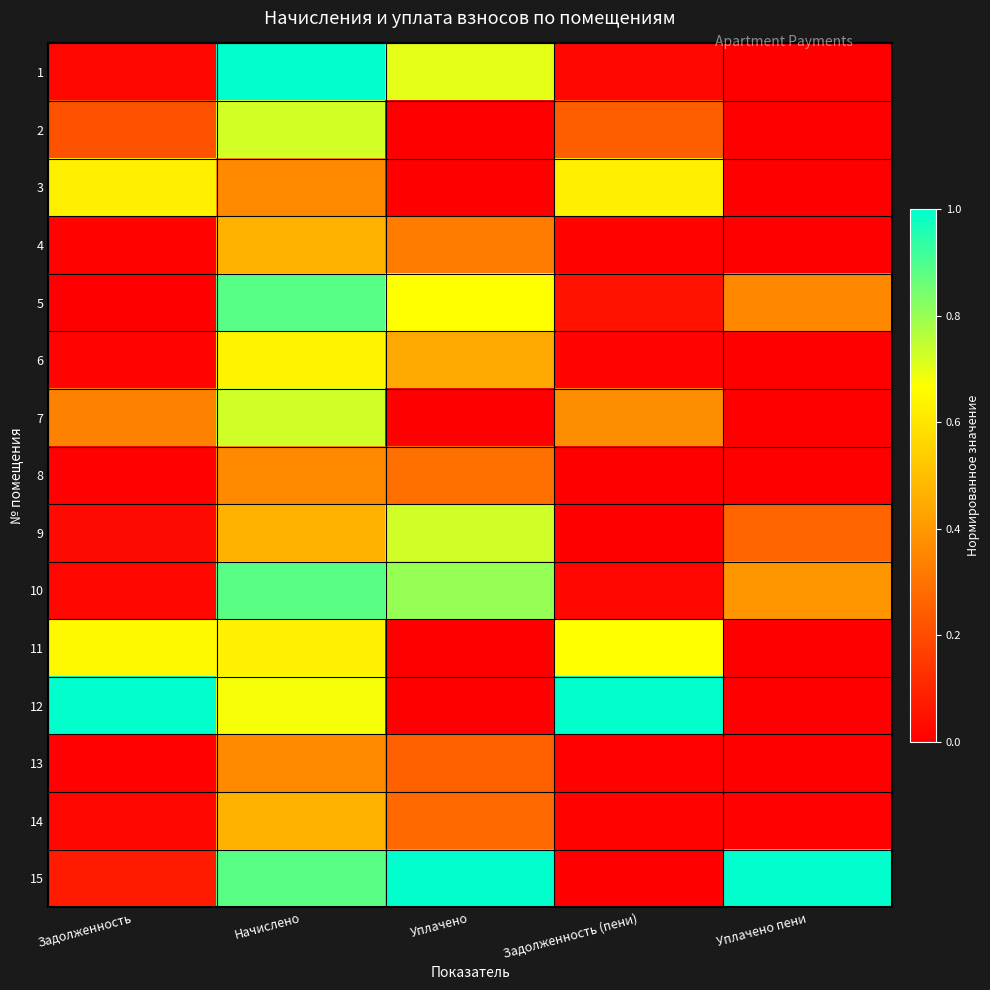

Rank the series at Задолженность (пени) from highest to lowest value.

12, 11, 3, 7, 2, 5, 1, 10, 6, 14, 4, 13, 8, 9, 15